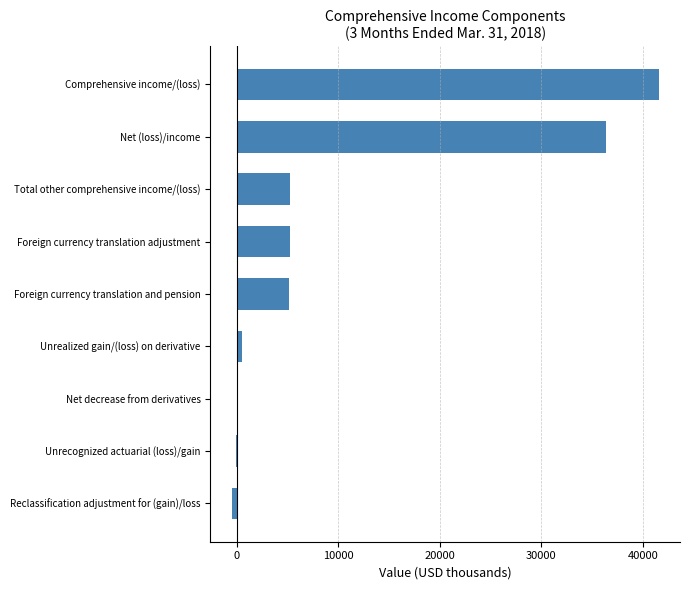

The chart shows a value of 8224 at Foreign currency translation adjustment. True or false?

False